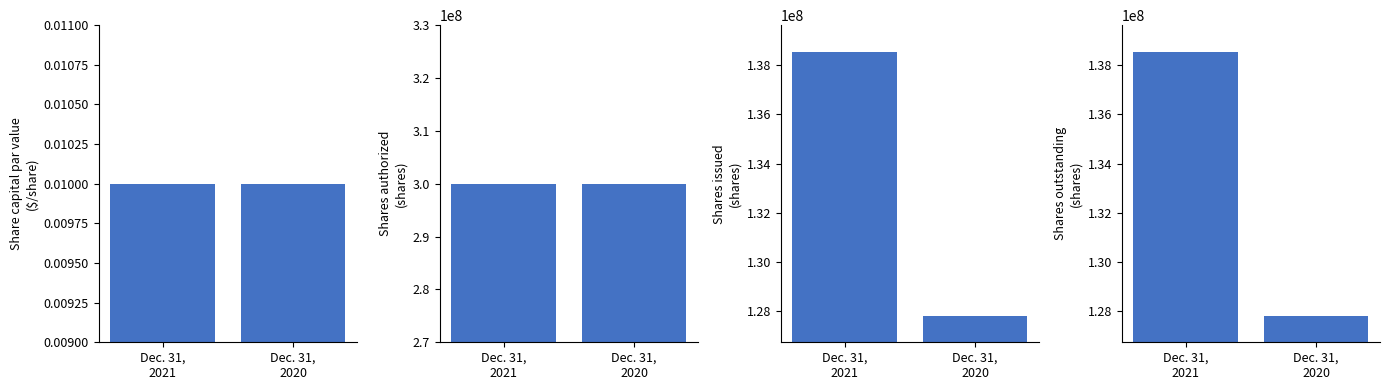

Rank the series at Dec. 31,
2021 from lowest to highest value.

Share capital par value, Shares issued, Shares outstanding, Shares authorized